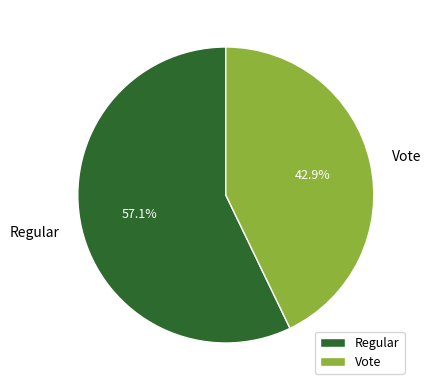

How many slices are in this pie chart?

2